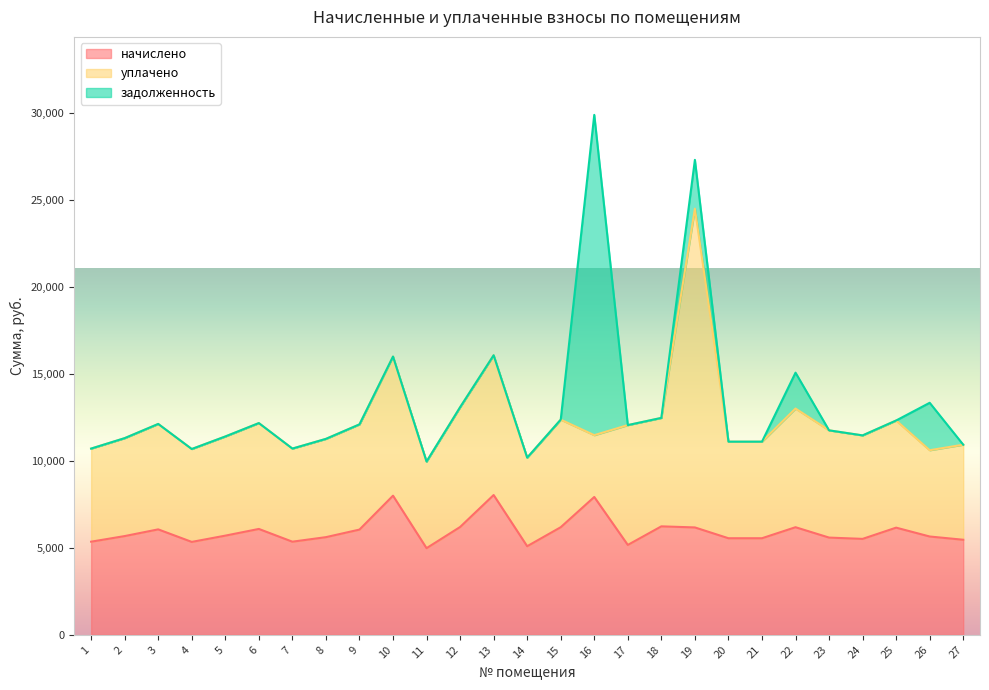

In начислено, how many points are lower than both neighbors (excluding endpoints)?

6